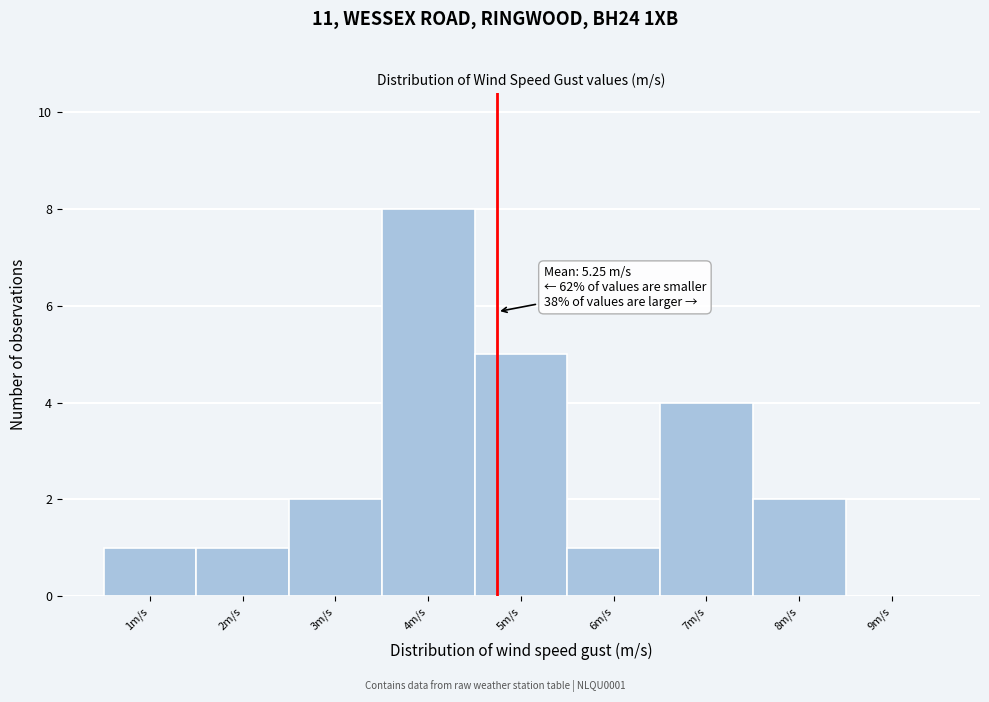

Reading left to right, list all the values displayed in this chart.

1m/s=1	2m/s=1	3m/s=2	4m/s=8	5m/s=5	6m/s=1	7m/s=4	8m/s=2	9m/s=0